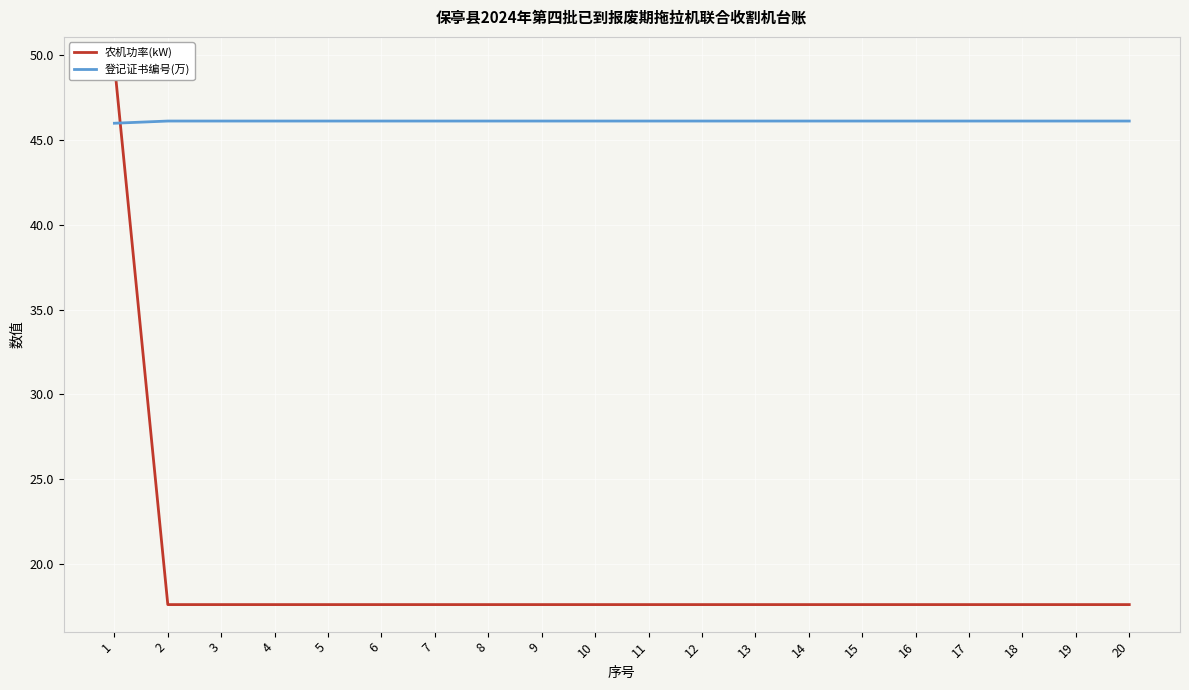

Where is 登记证书编号(万) nearest to the value 46?

1